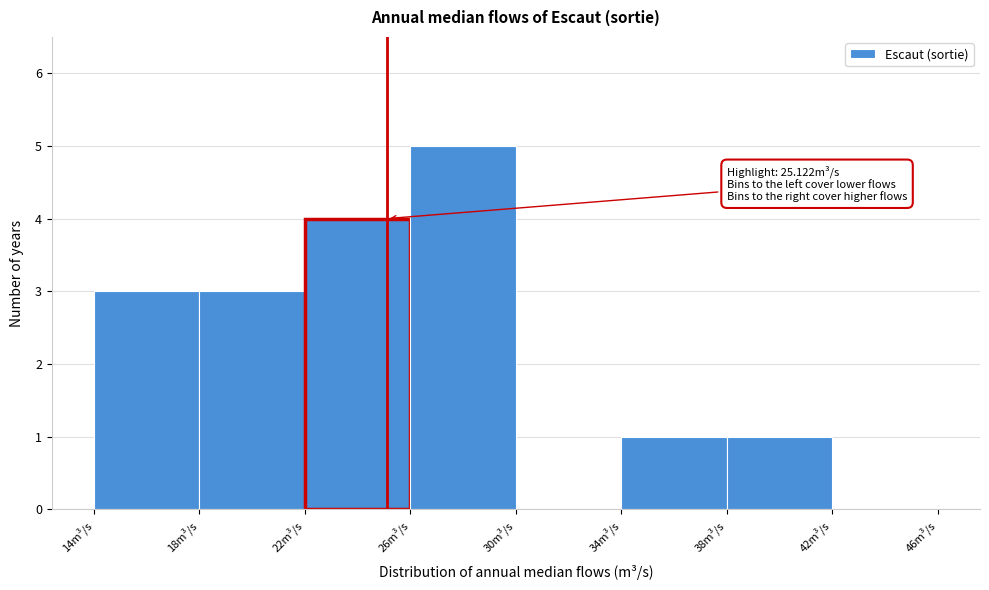

Over which range of the x-axis is the bar tallest?

26 to 30